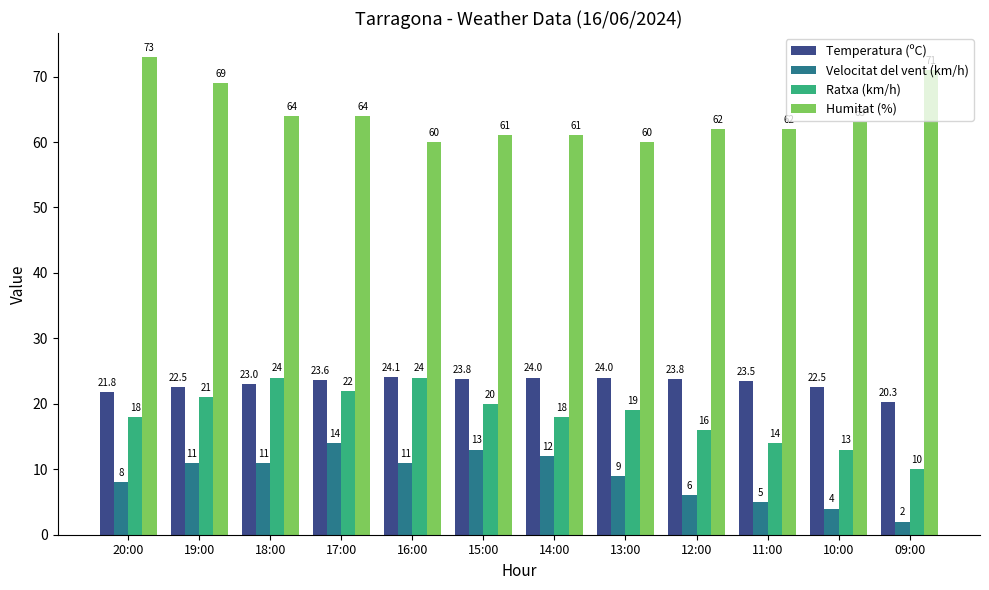

What is the difference between the second highest and minimum values in the Humitat (%) series?

11.0